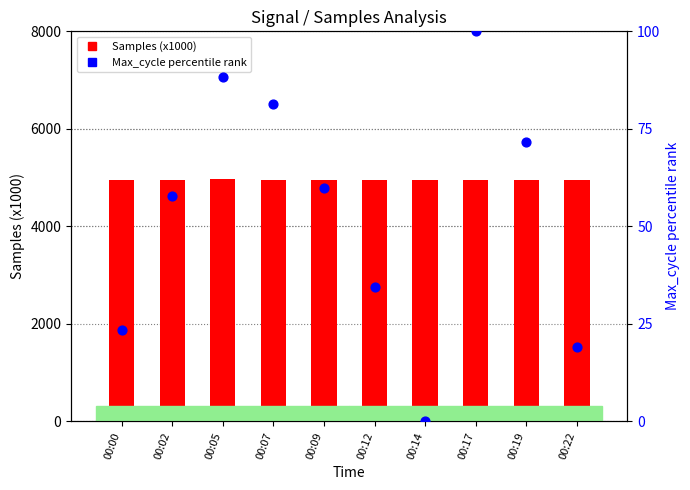

Is the value of Max_cycle percentile rank at 00:14 greater than the value of Samples (x1000) at 00:17?

No